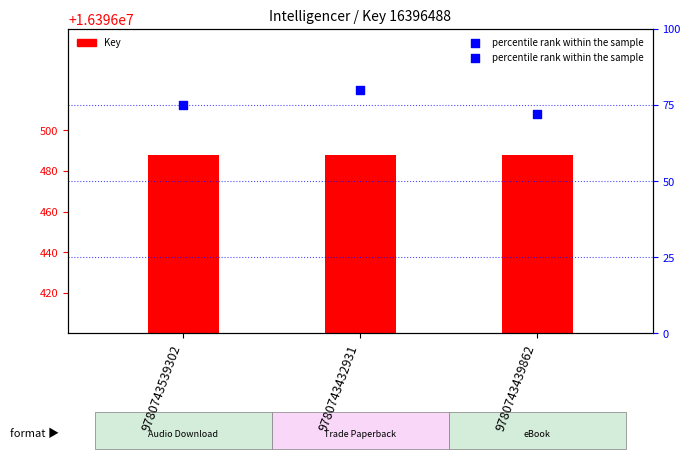

Which series has the widest spread of Y values?

percentile rank within the sample